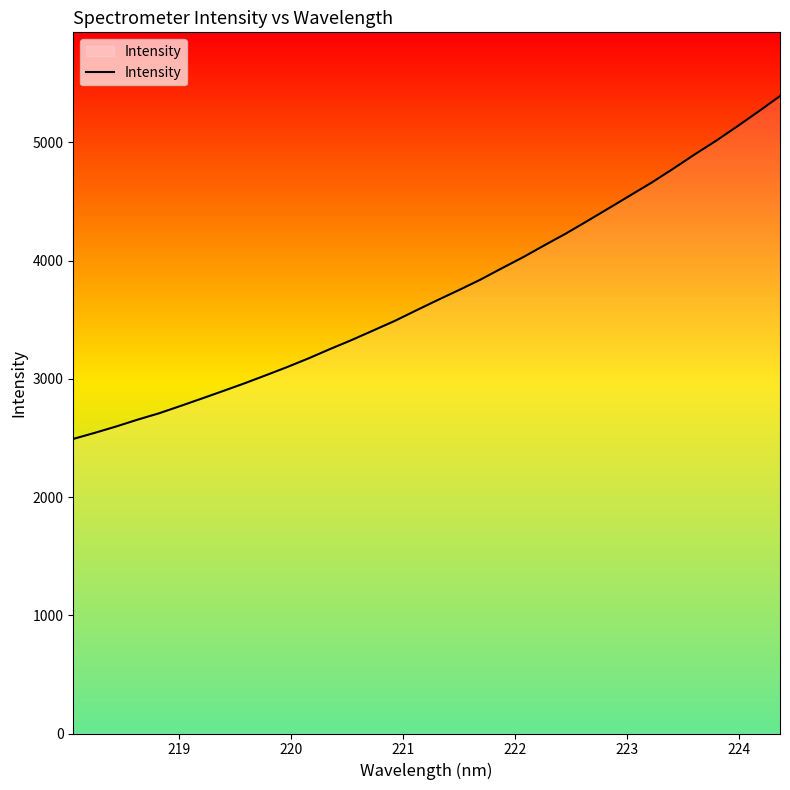

What is the minimum value shown in the chart?

2491.8